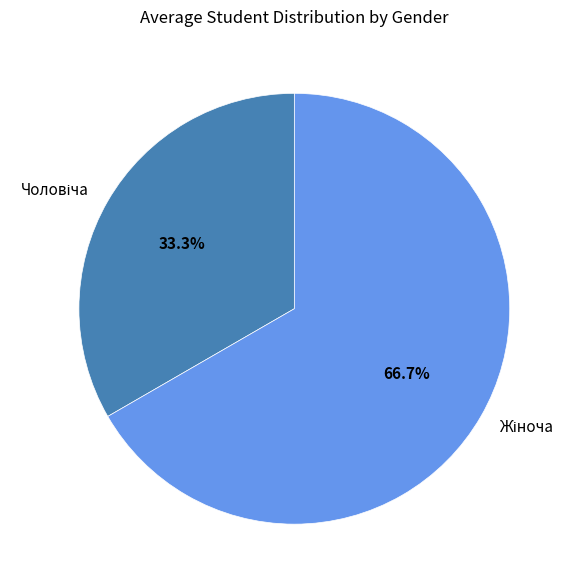

Is there a majority slice in this chart?

Yes